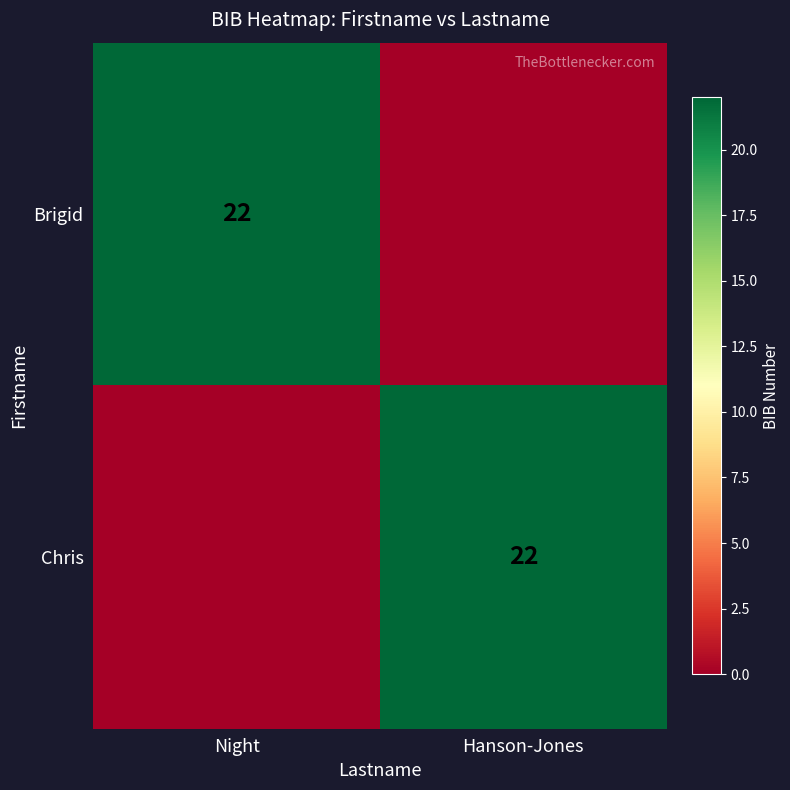

At how many categories does at least one series exceed 7?

2